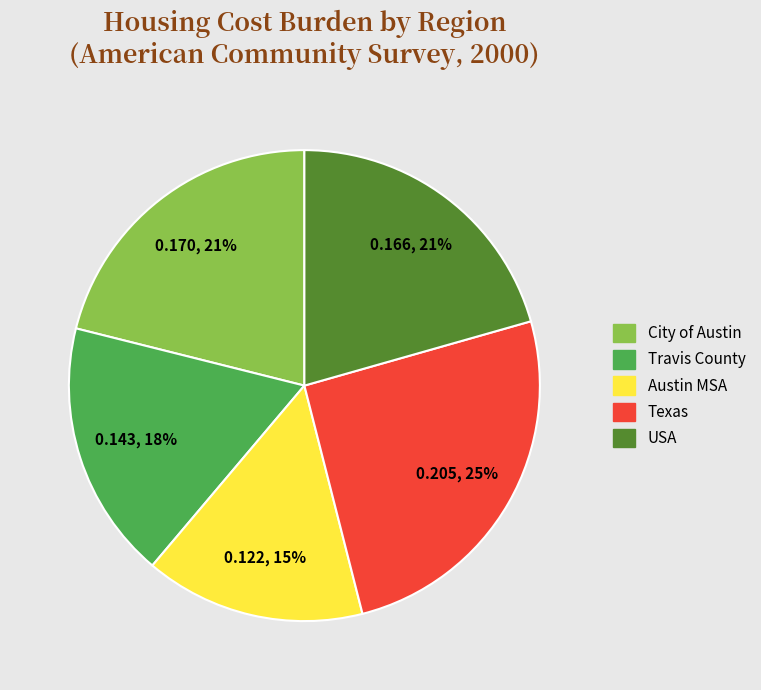

Does Travis County represent more than half of the total?

No